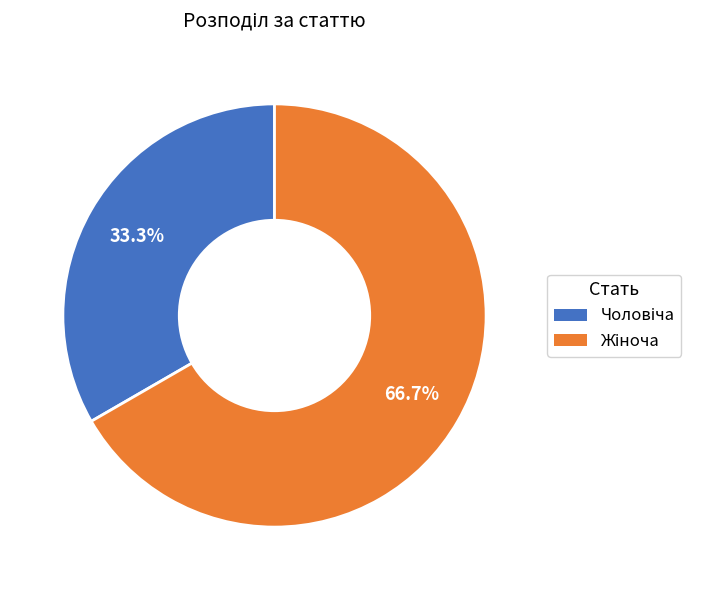

To the nearest percent, what is the average slice percentage?

50%